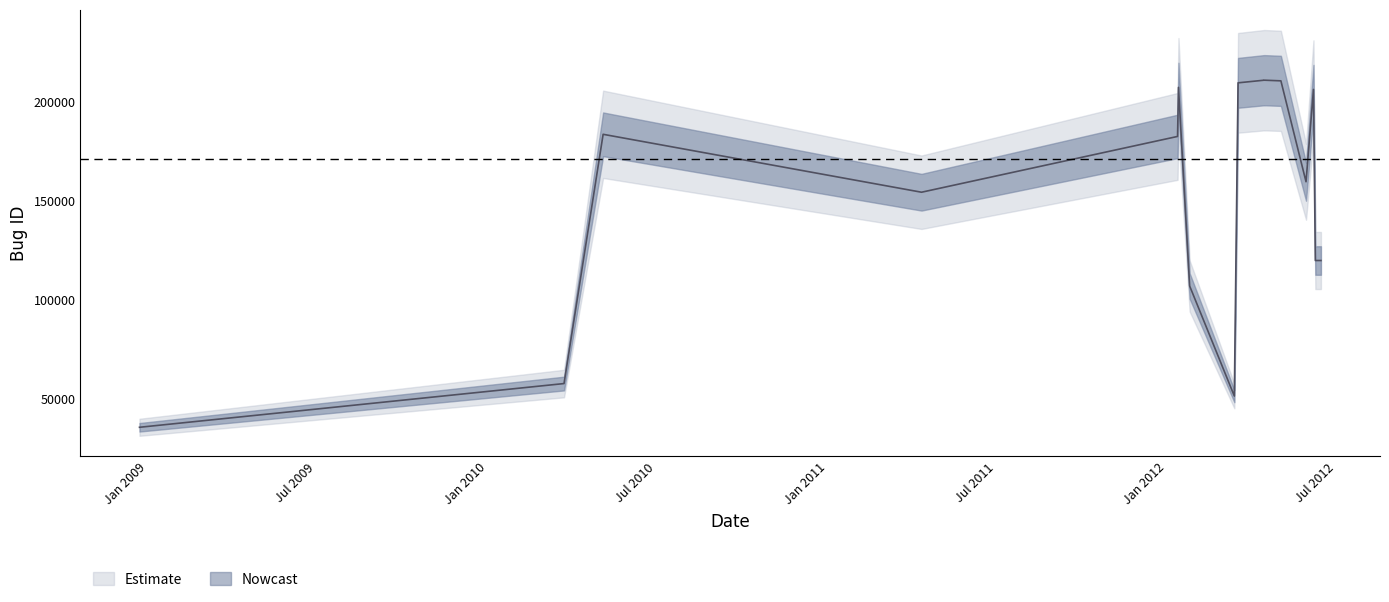

What value does the Bug ID - lower series have at 2012-01-25, to the nearest 50?

182500